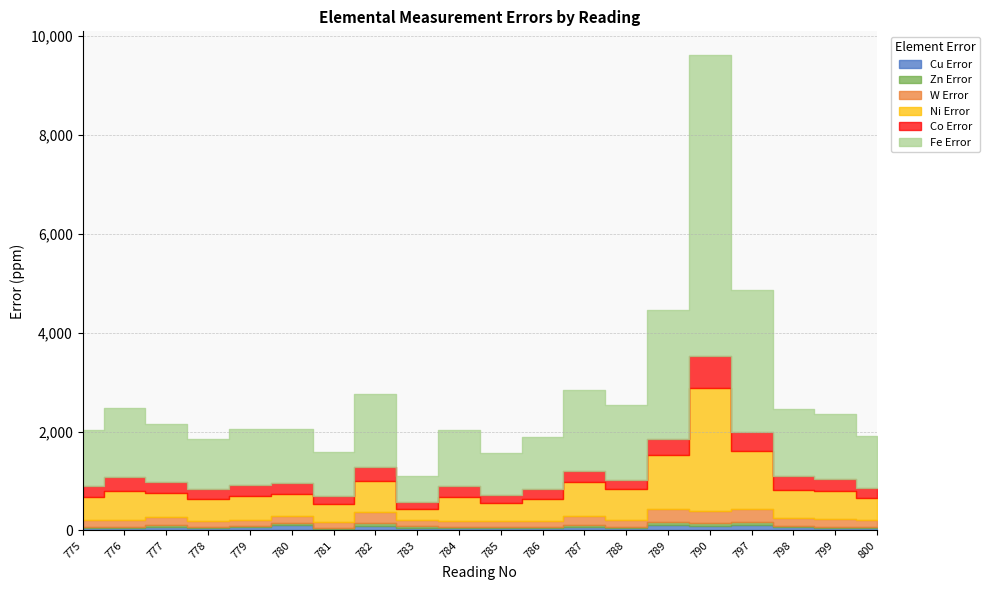

What is the smallest value displayed?

18.1